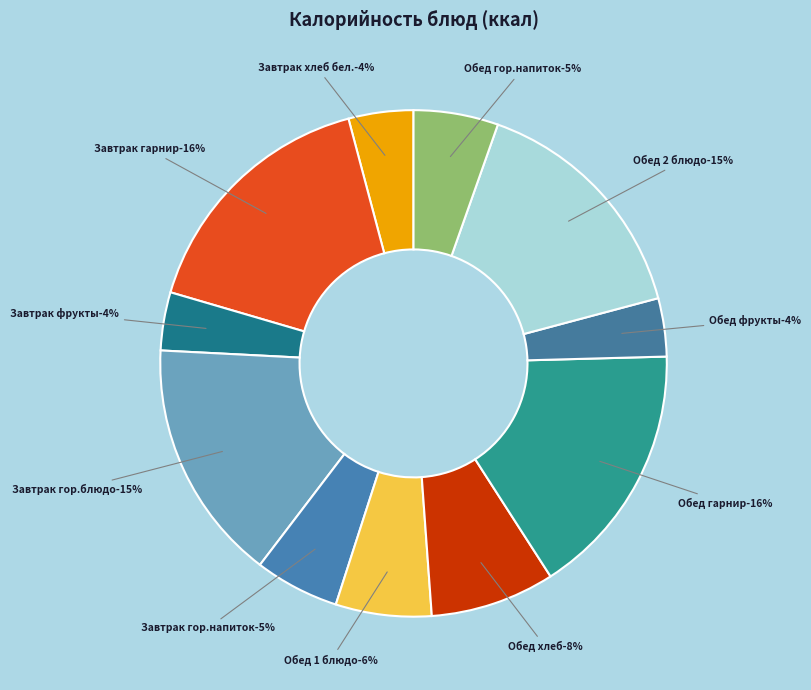

Between Обед фрукты and Завтрак хлеб бел., which is larger?

Завтрак хлеб бел.